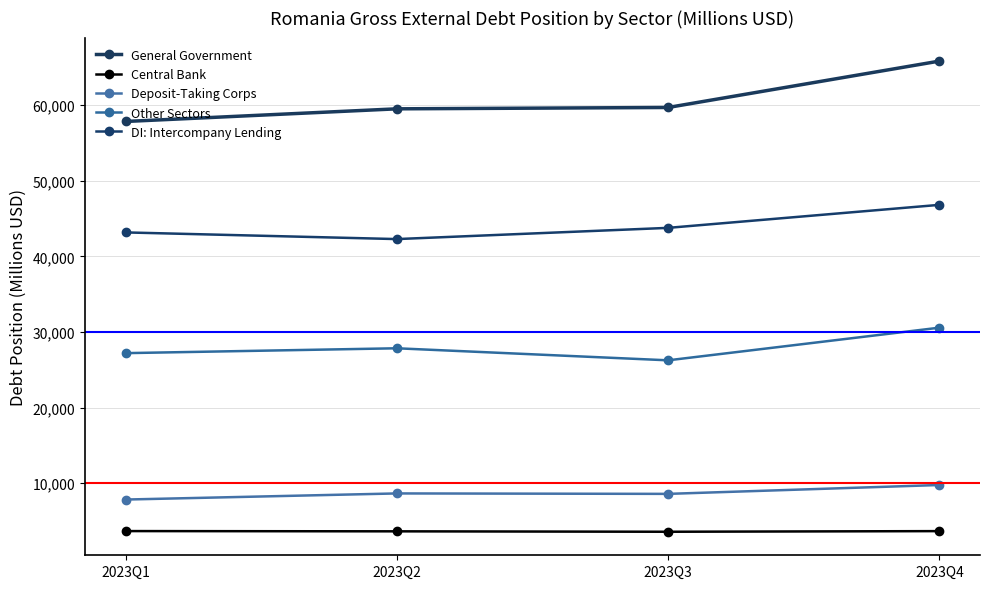

At which category does Central Bank reach its first local valley?

2023Q3